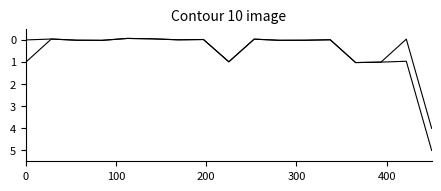

Does the chart display data point markers on the line(s)?

No